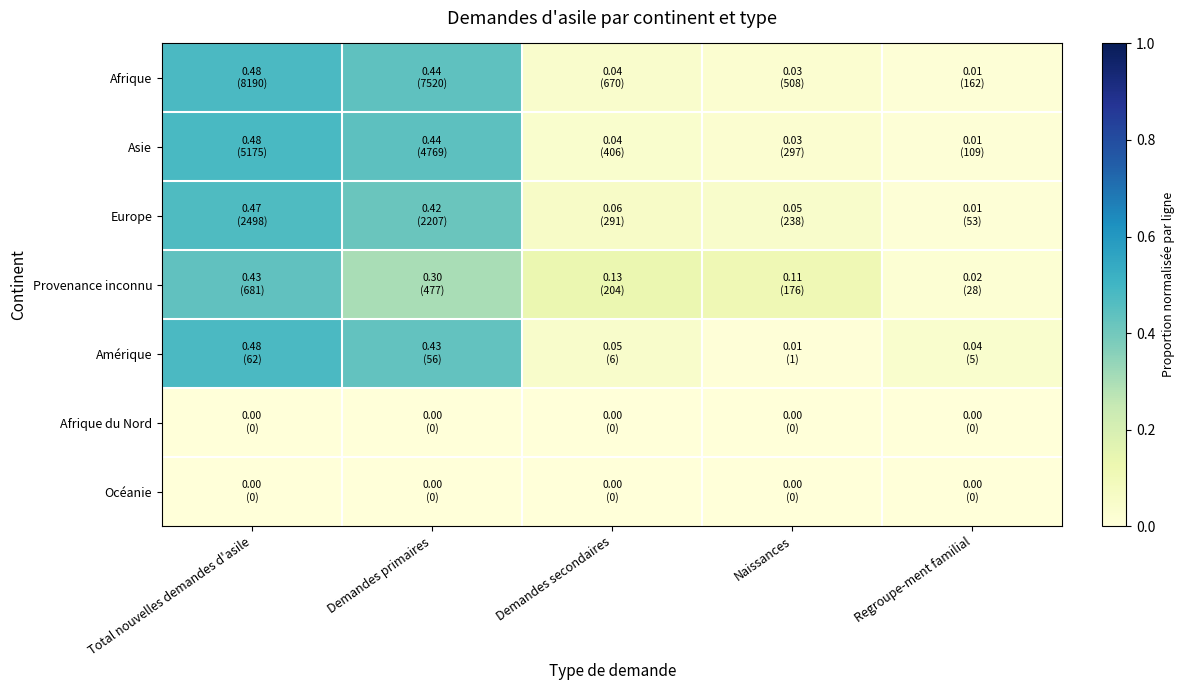

What is the total value across all series at Regroupe-ment familial?

0.1